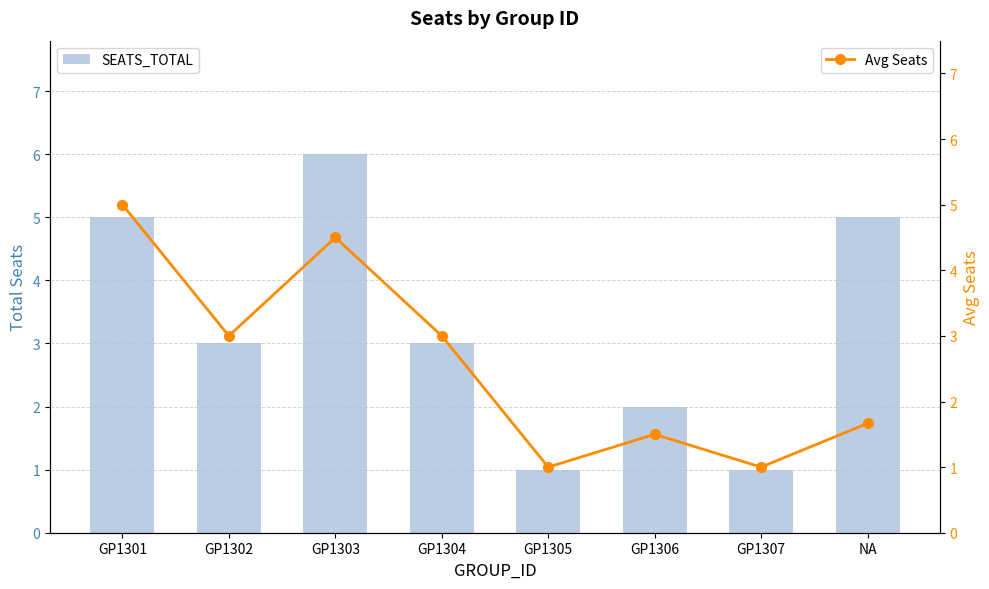

What is the label of the 7th bar from the left?

GP1307